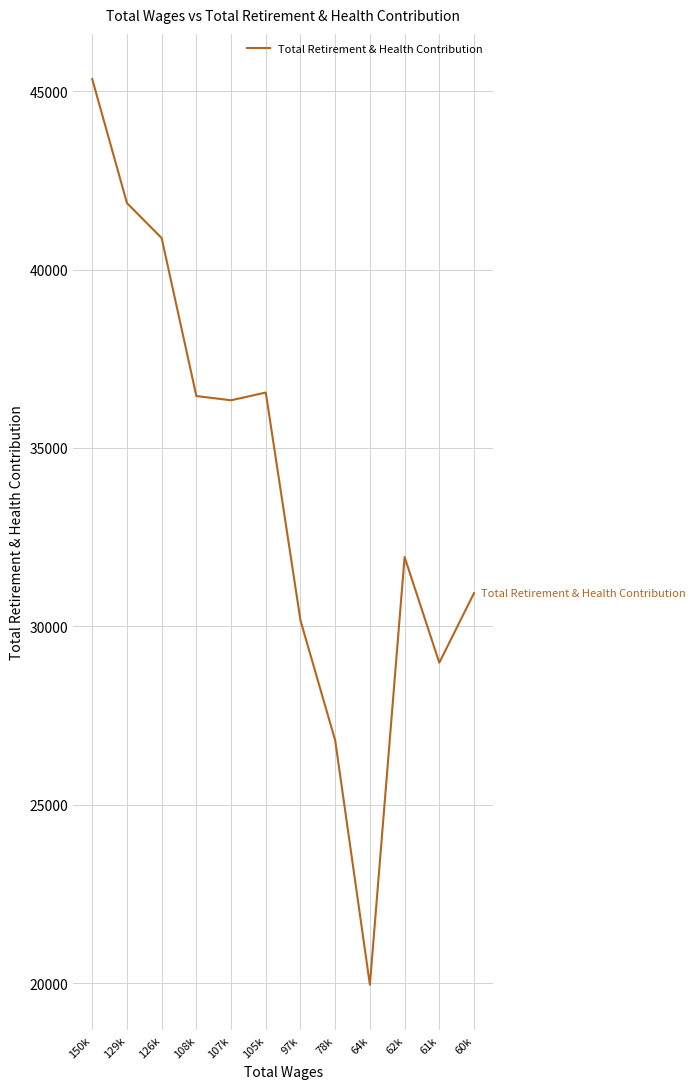

What is the difference between the maximum and minimum values?

25383